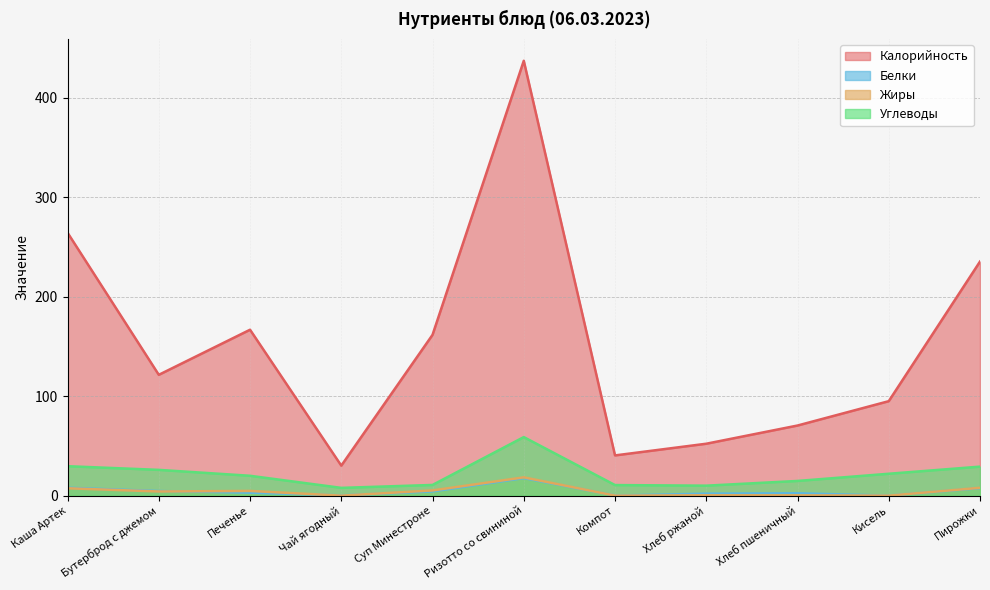

Between Суп Минестроне and Пирожки, which series saw the biggest shift?

Калорийность